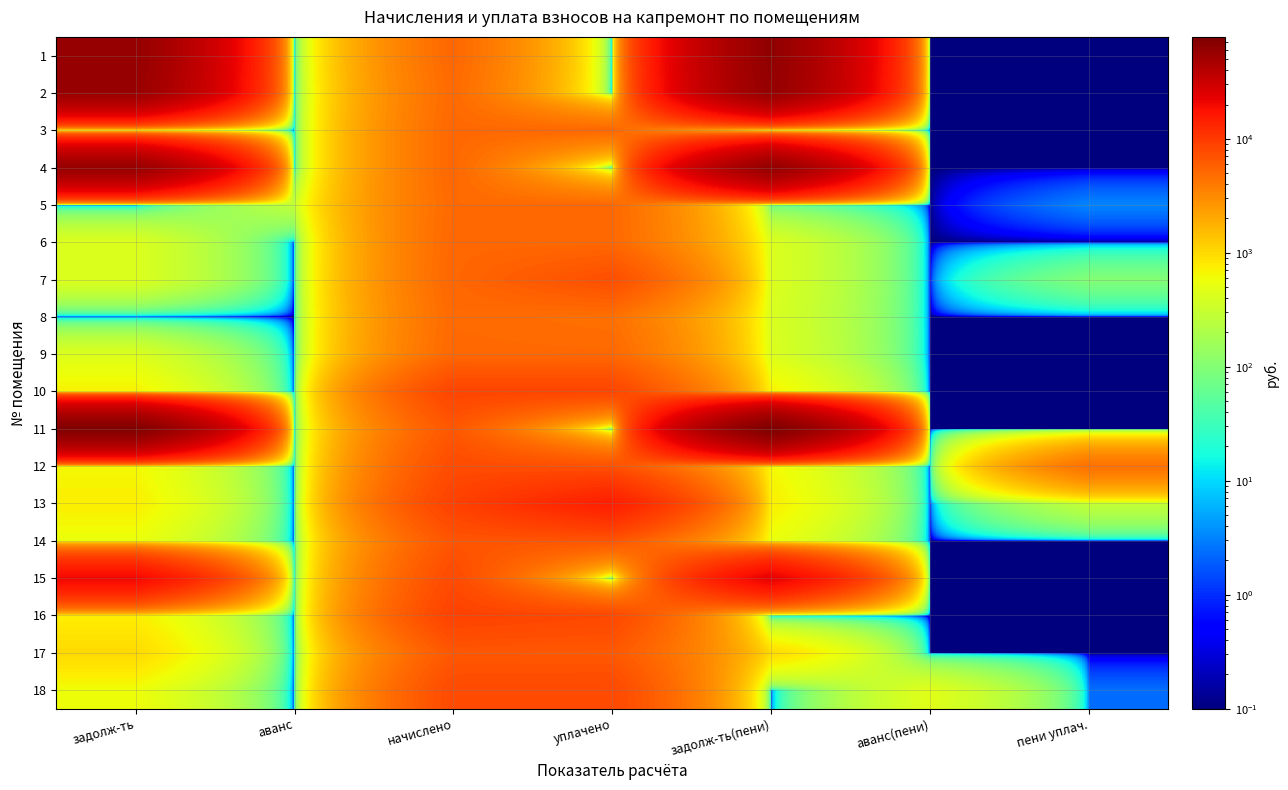

What is the spread (max minus min) of values at аванс(пени)?

460.5